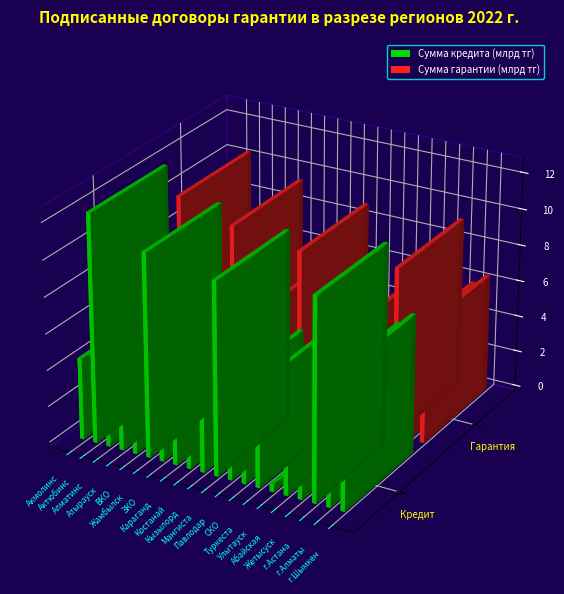

What is the smallest value displayed?

0.4